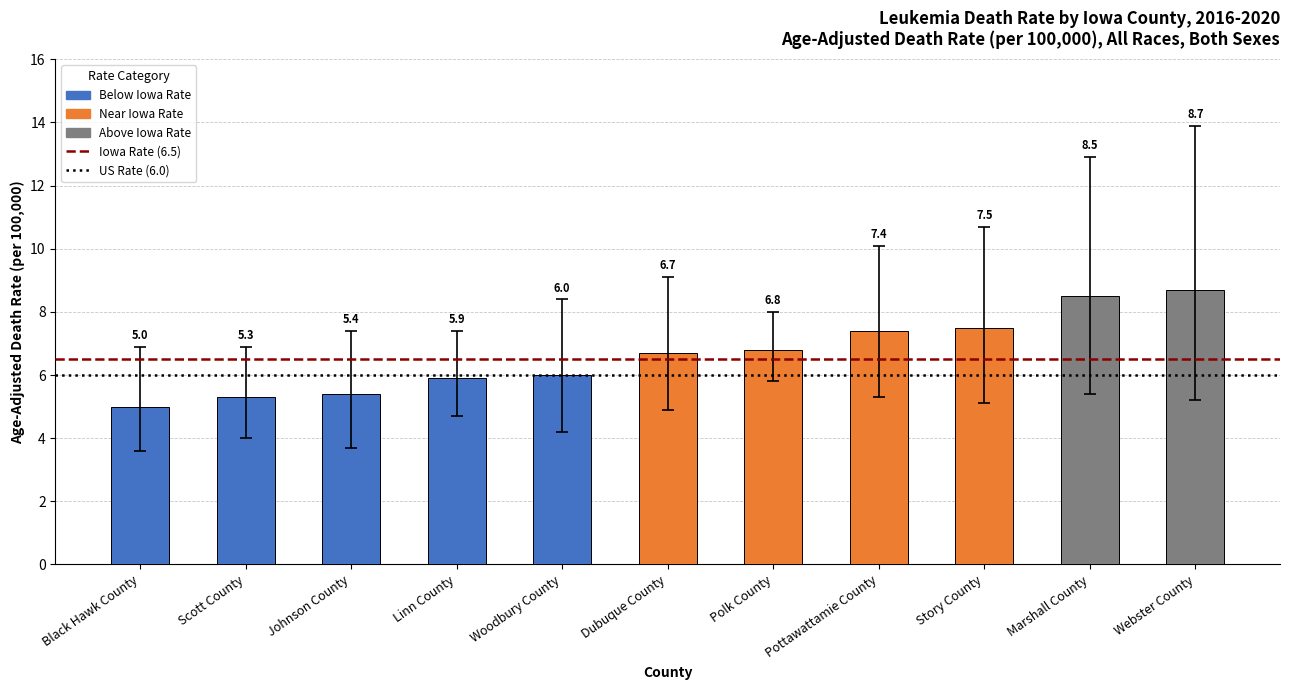

How many bars are there in total?

11